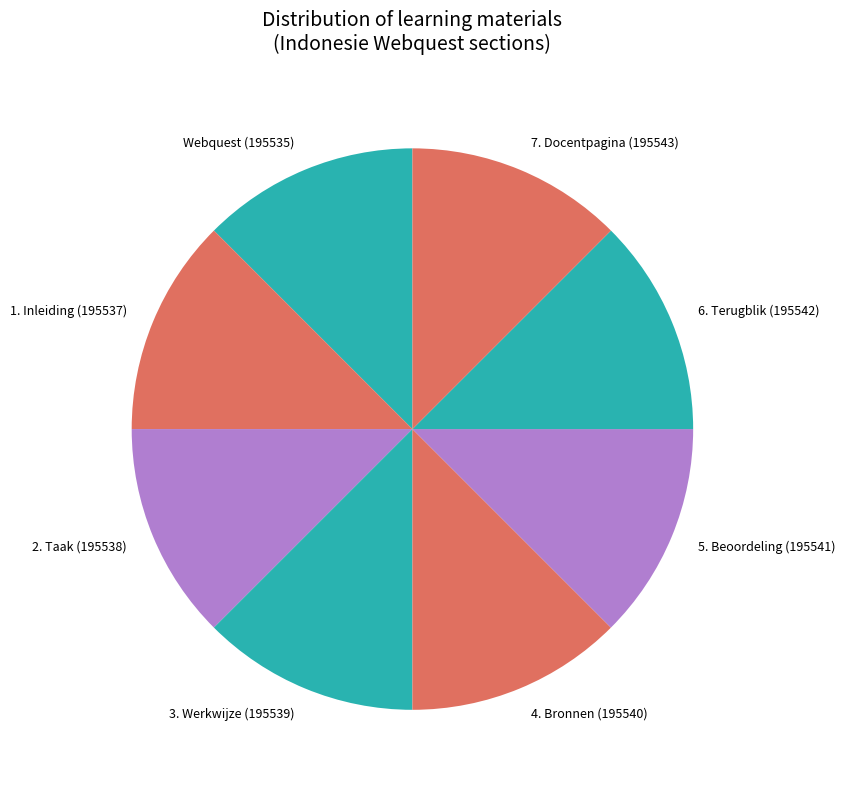

True or false: Webquest accounts for 12% of the total.

True